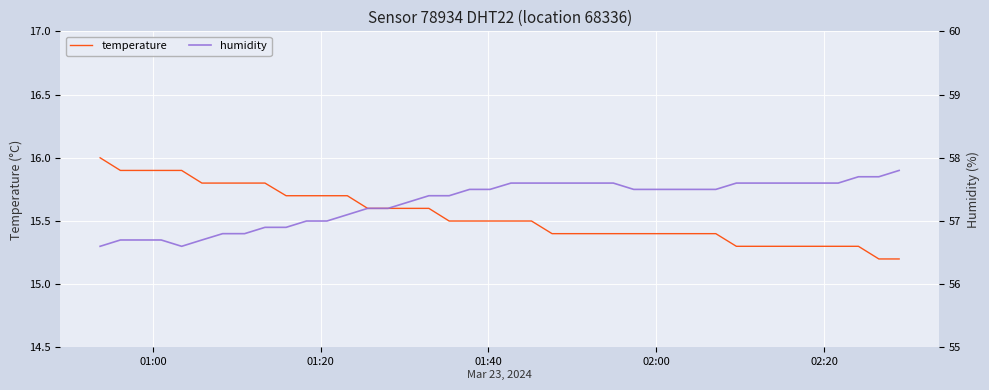

What is the maximum value shown in the chart?

57.8